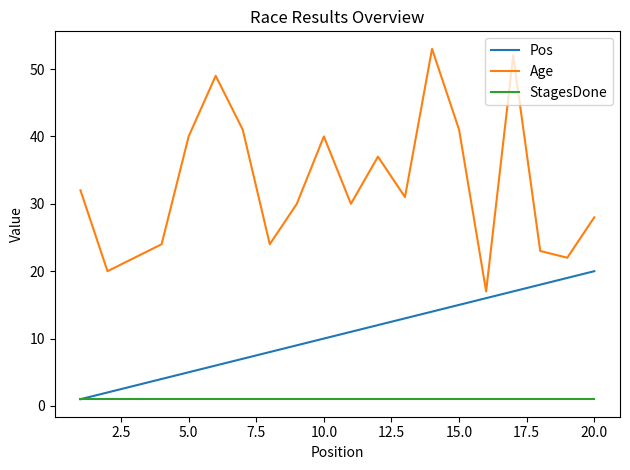

What is the greatest value displayed?

53